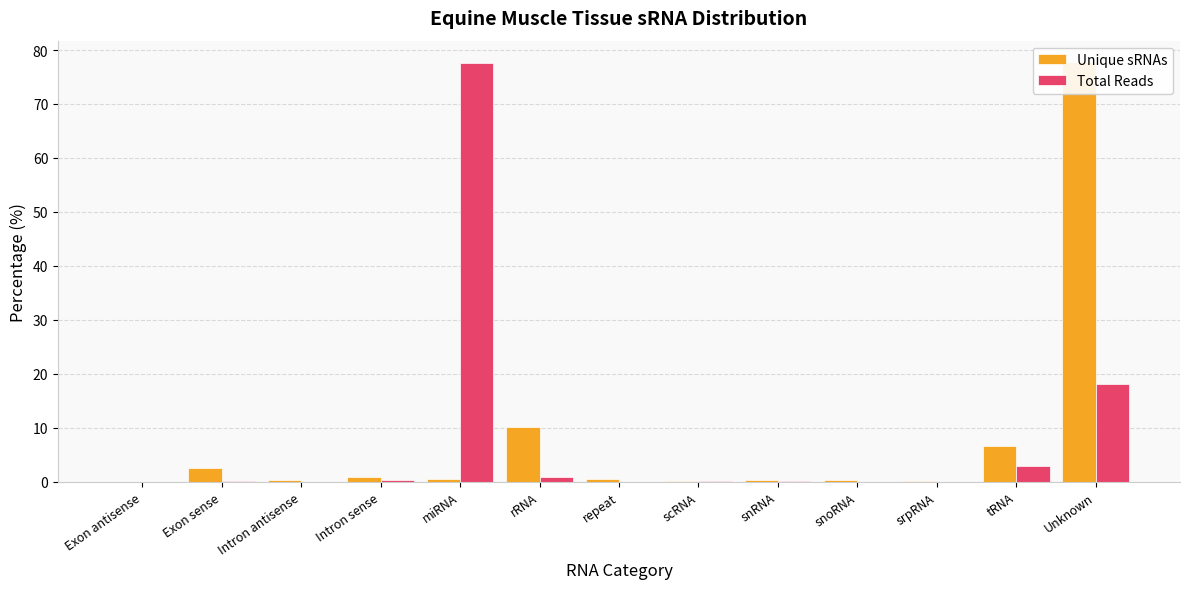

What is the value of the Unique sRNAs bar at the 13th from the left?

77.8